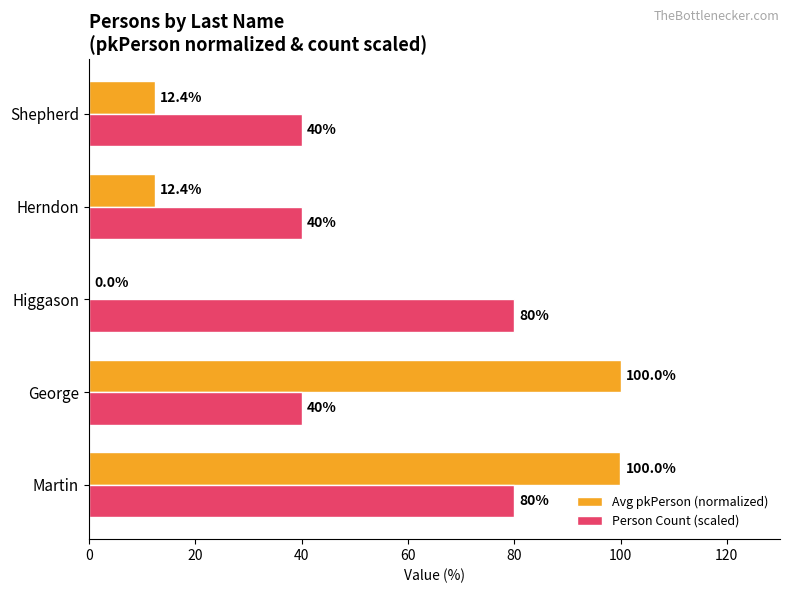

What is the average value of the Person Count (scaled) series?

56.0